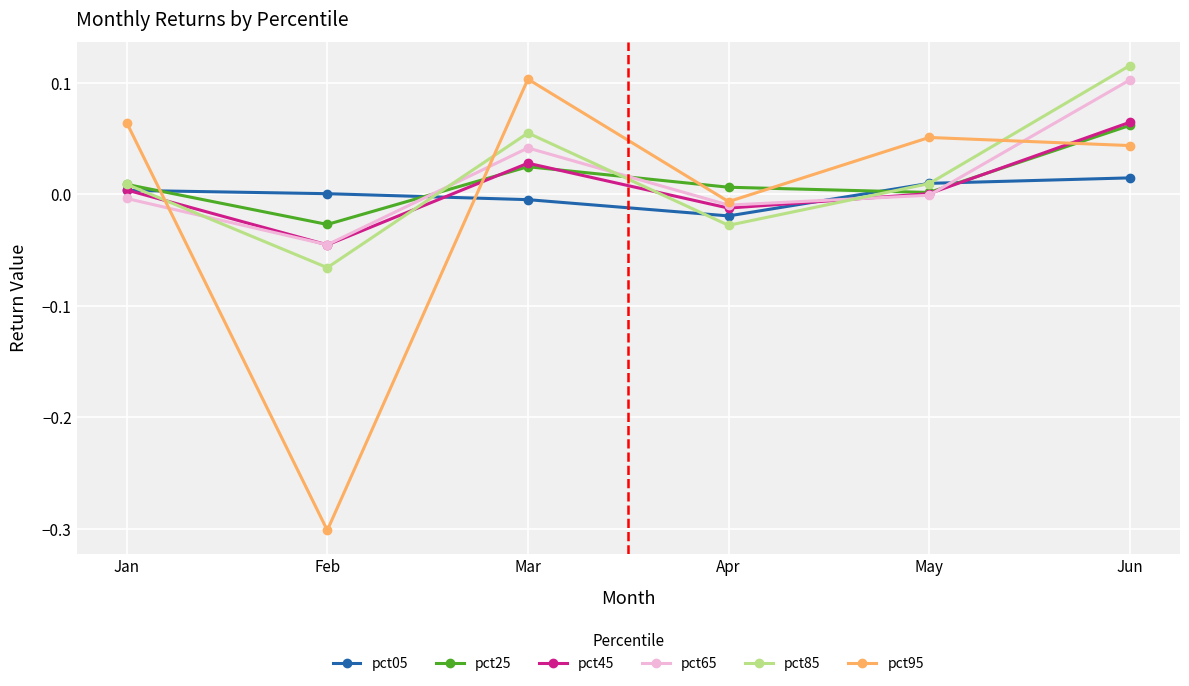

Is it true that pct65 equals 0.2 at Jun?

False